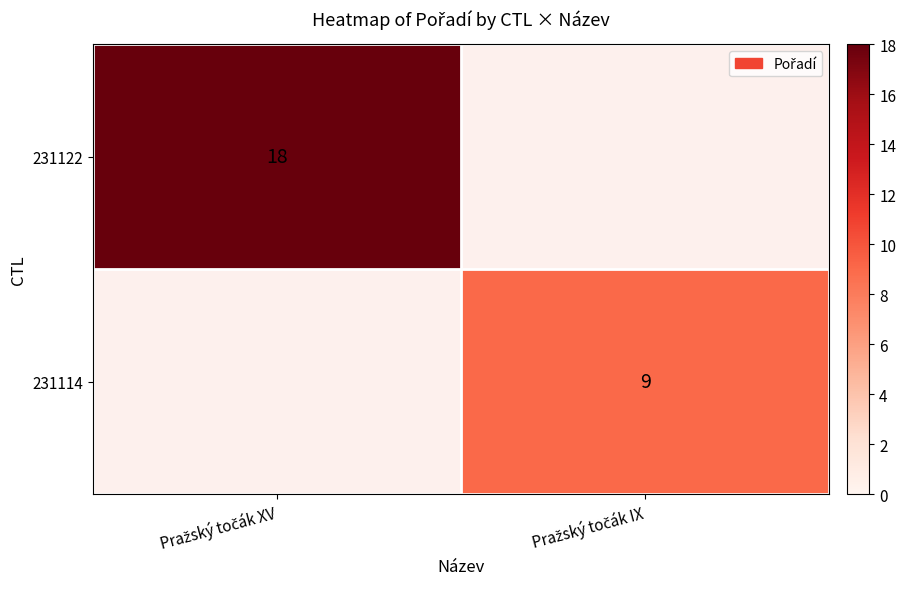

How many positive values does the 231122 series have?

1